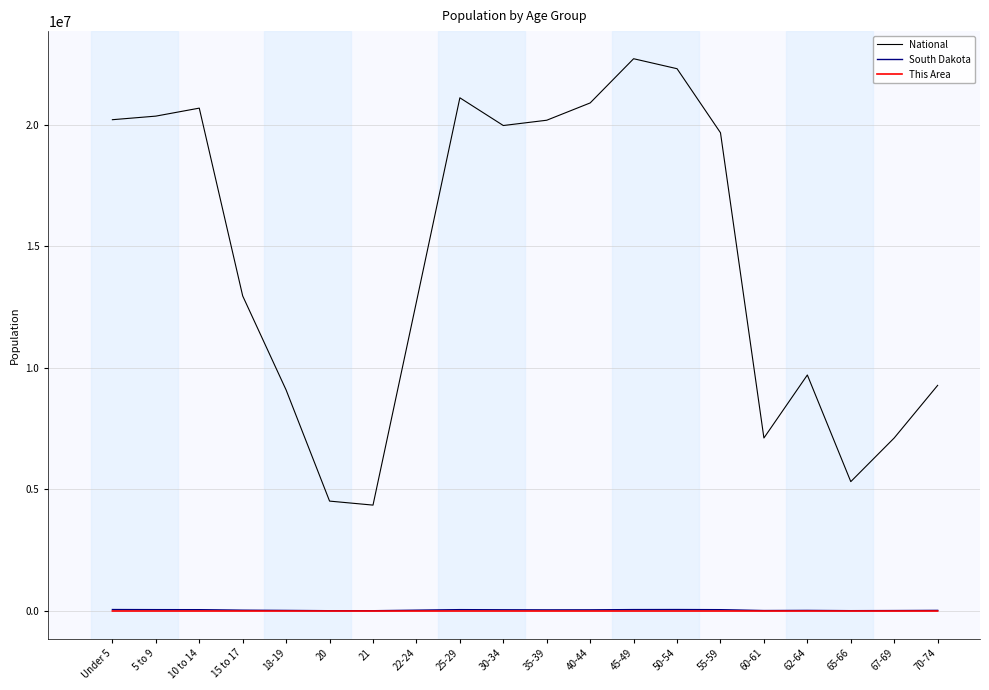

Does the chart display data point markers on the line(s)?

No